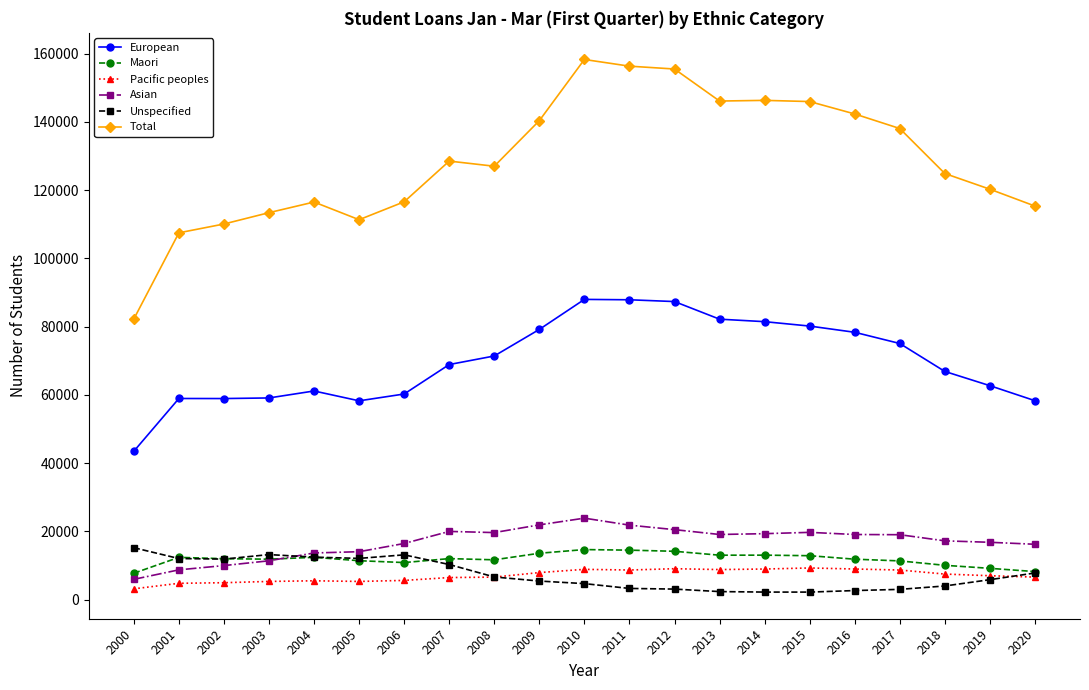

The Total series shows 115332 at 2020. True or false?

True